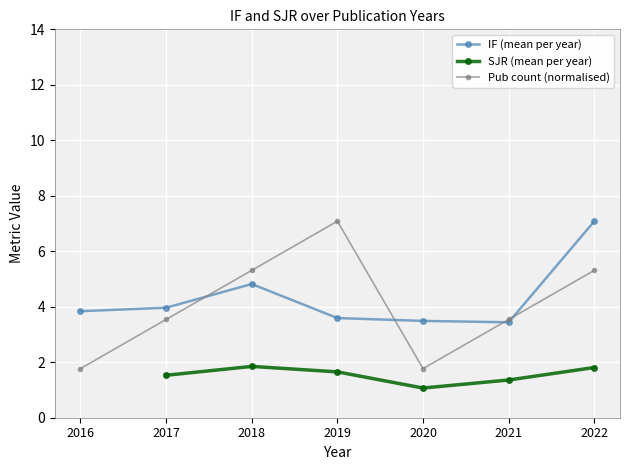

How many intersections are there between IF (mean per year) and Pub count (normalised)?

4